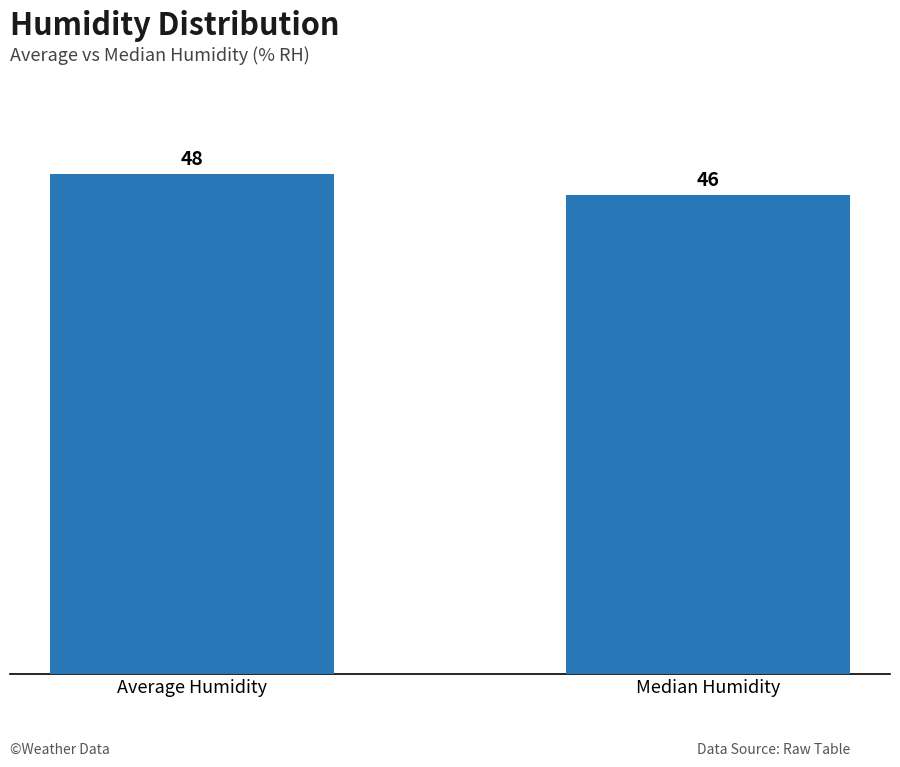

Between Average Humidity and Median Humidity, which is larger?

Average Humidity